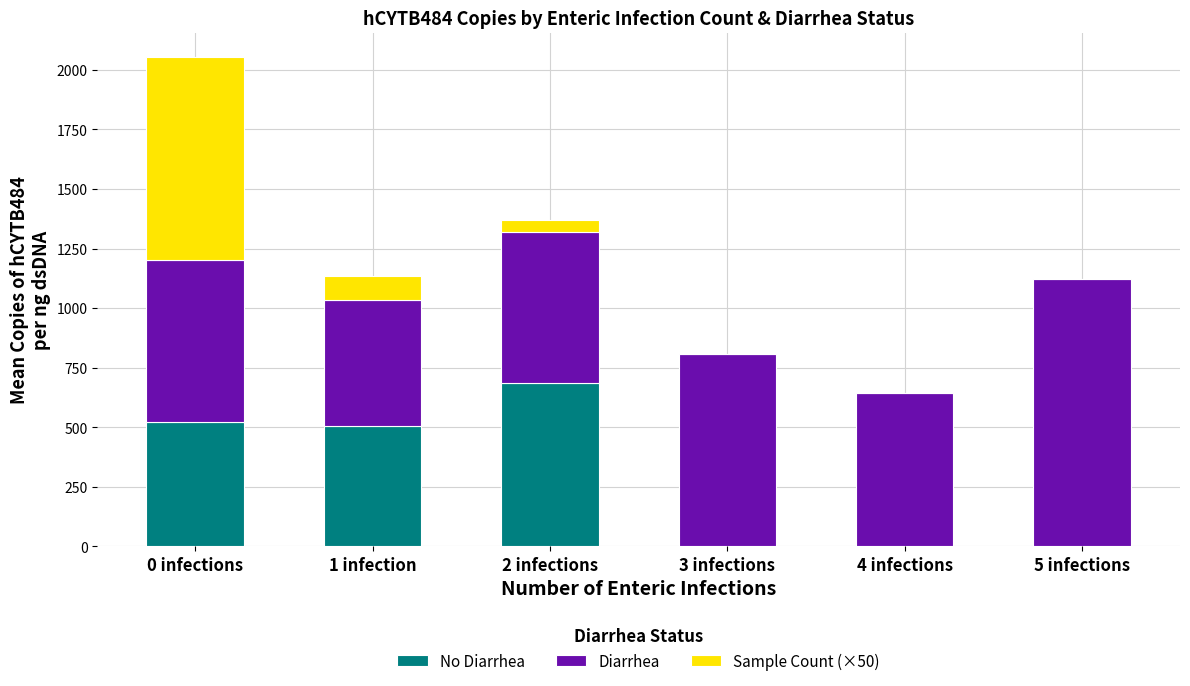

What is the total value across all series at 1 infection?

1133.7